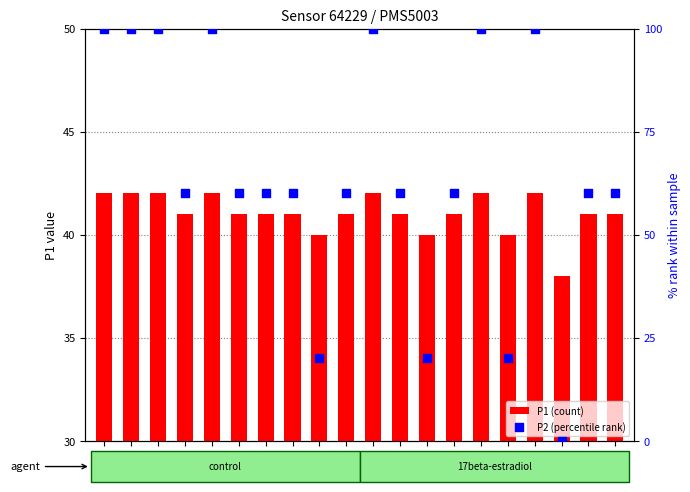

At which category is the sum across all series the highest?

00:01